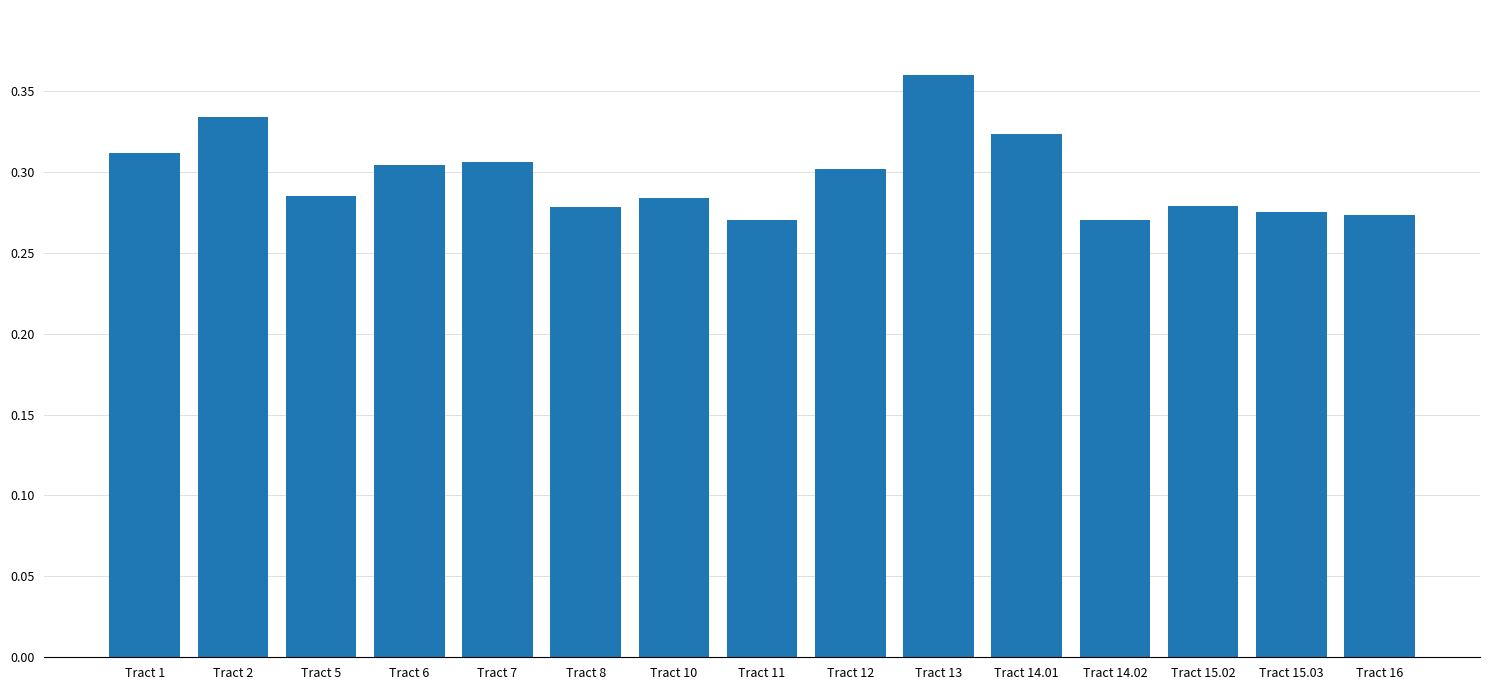

What position from the left is Tract 16?

15